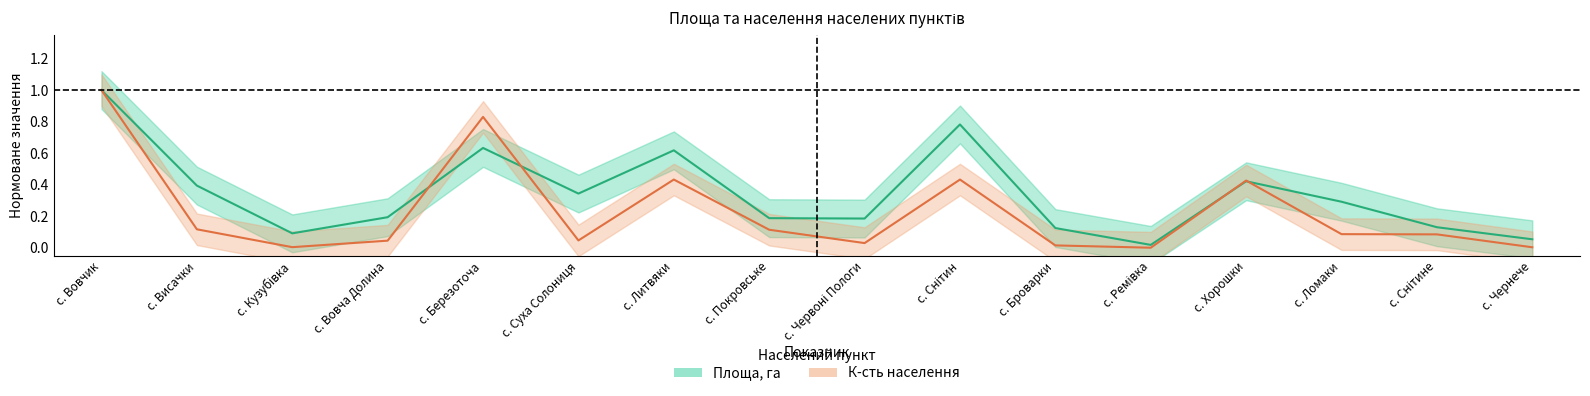

Where do Площа, га and К-сть населення first cross each other?

с. Вовча Долина and с. Березоточа